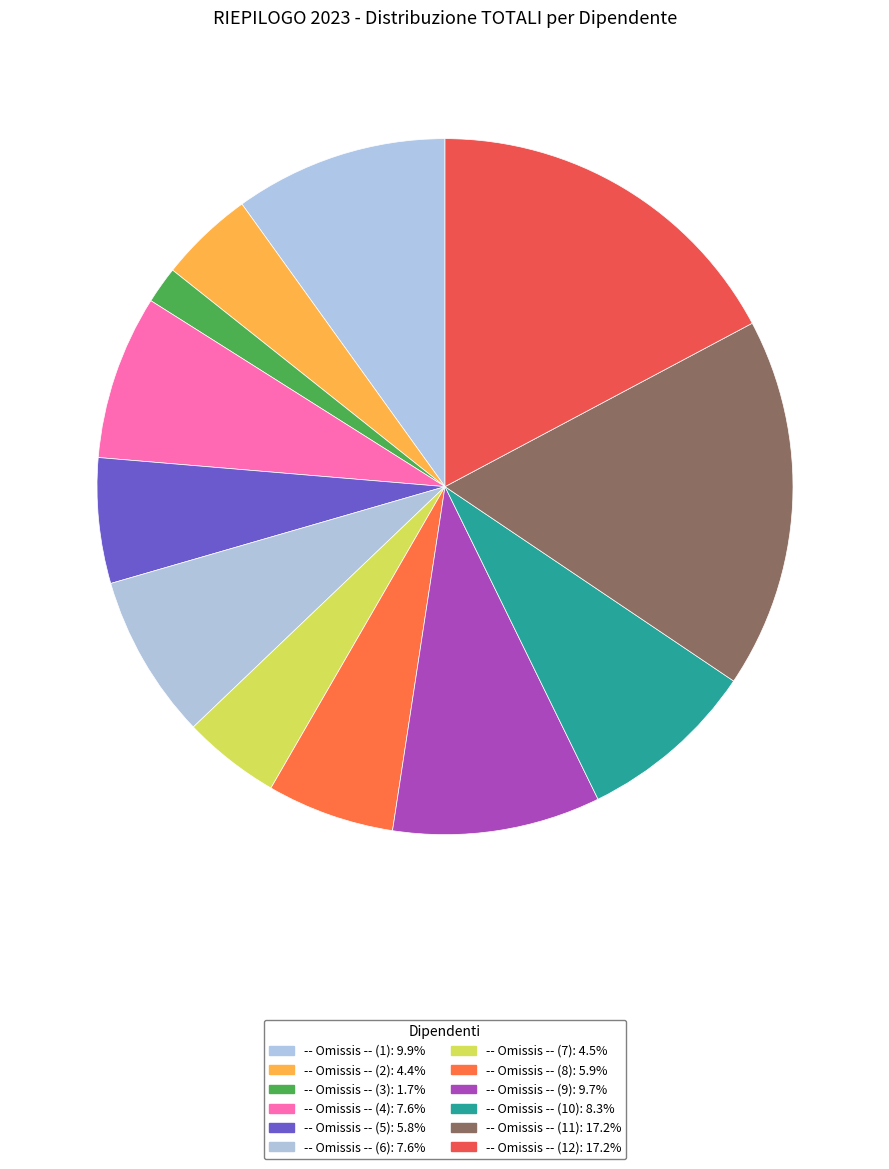

To the nearest percent, what percentage of the pie is -- Omissis -- (1)?

10%